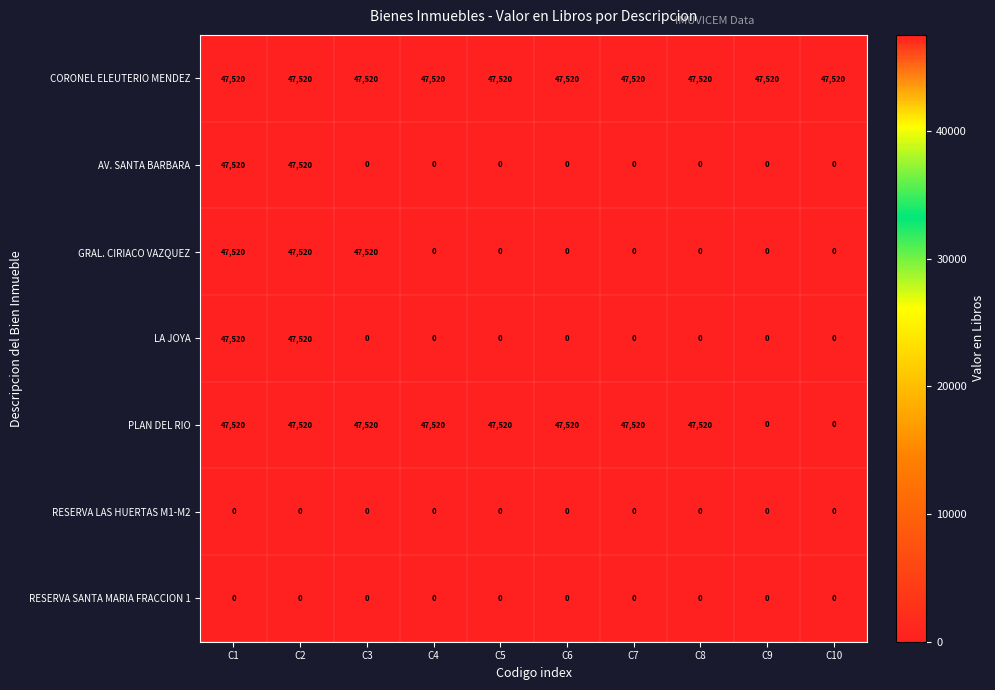

What is the approximate value of PLAN DEL RIO at C1, to the nearest 10?

47520